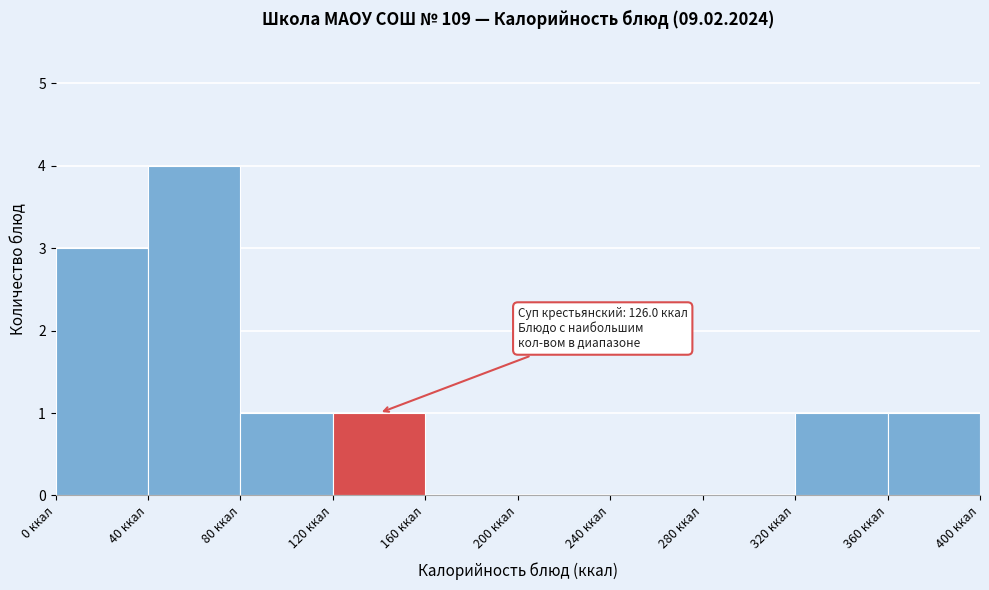

Over which range of the x-axis is the bar tallest?

40 to 80